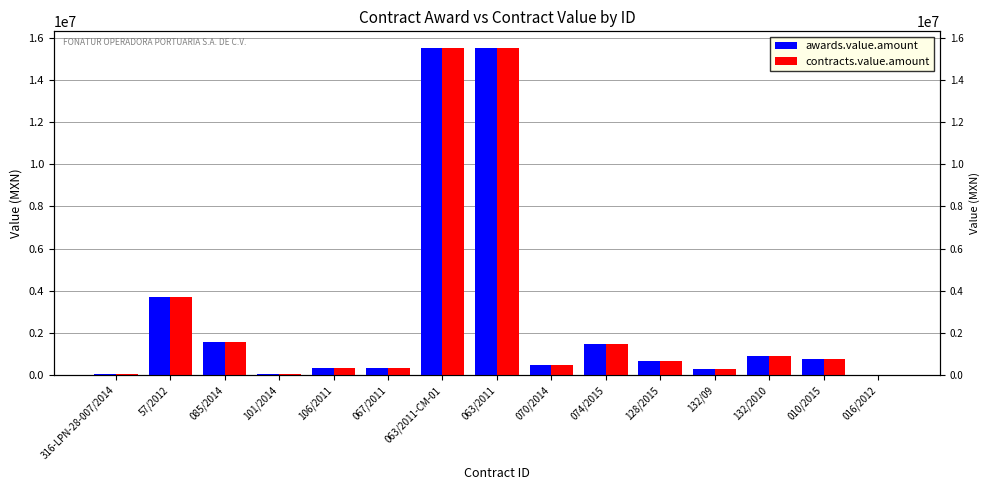

Is it true that contracts.value.amount equals 676667.0 at 128/2015?

True